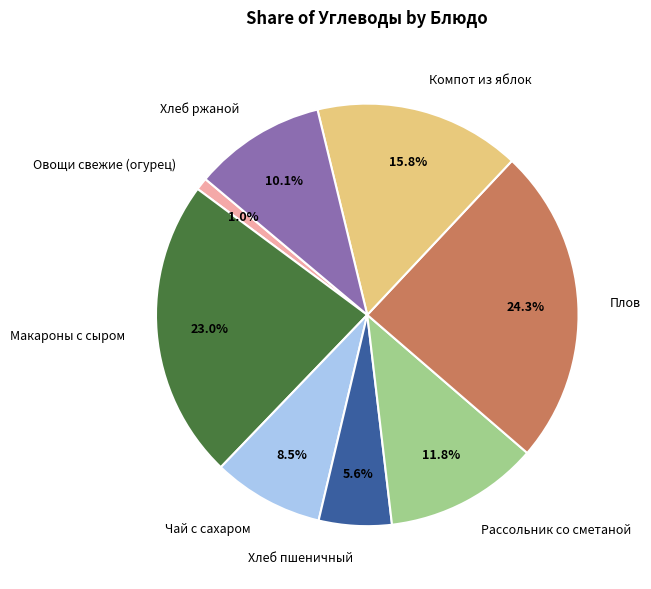

To the nearest percent, what is the difference between the Плов and Хлеб ржаной slice percentages?

14%